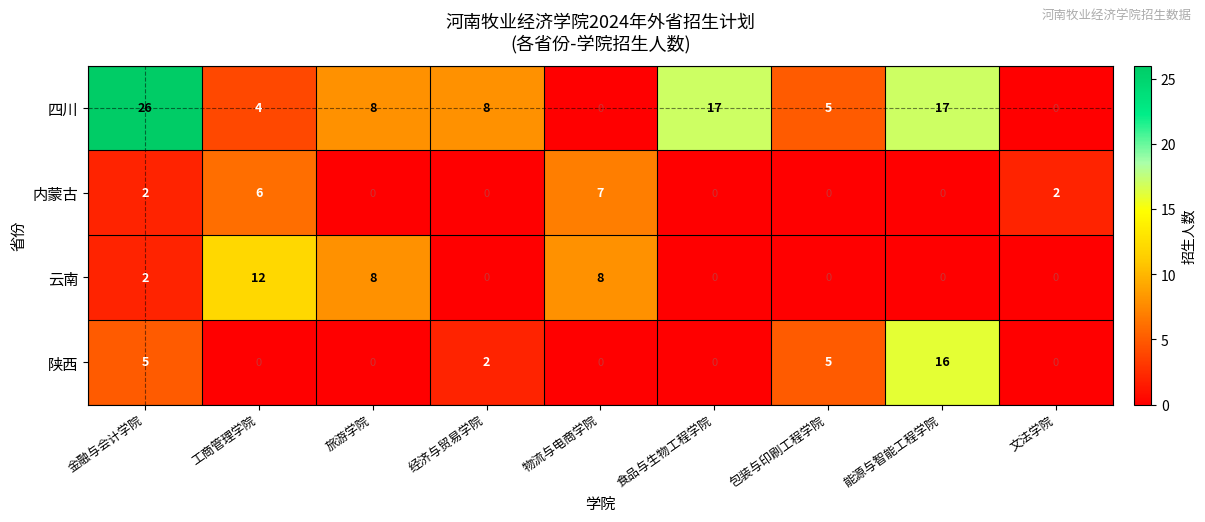

At 工商管理学院, list the series in order from largest to smallest.

云南, 内蒙古, 四川, 陕西